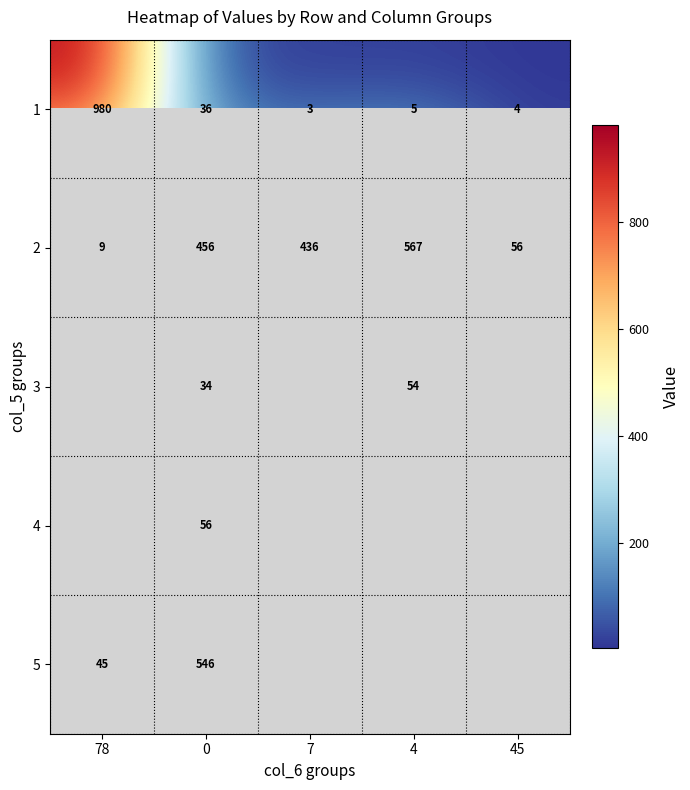

The 1 series shows 3 at 7. True or false?

True